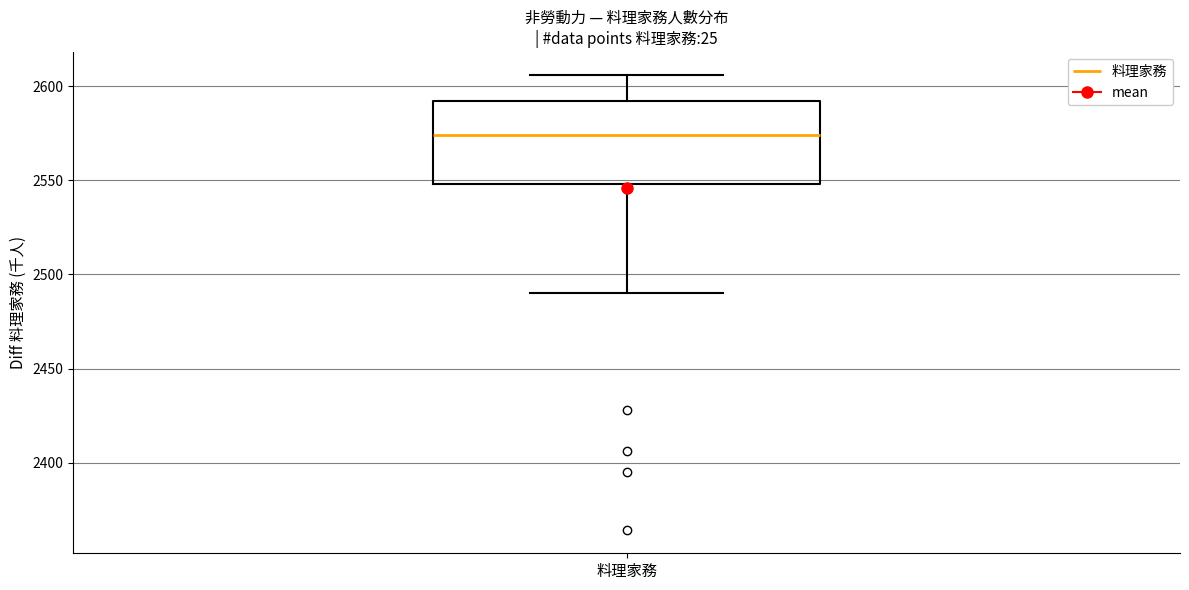

Read this box plot against the y-axis: the position of the median line, the range covered by the box, and the ends of both whiskers. The values are not printed on the chart, so give them approximately, as read against the axis.

median 2575, box 2550 to 2590, whiskers 2490 to 2605